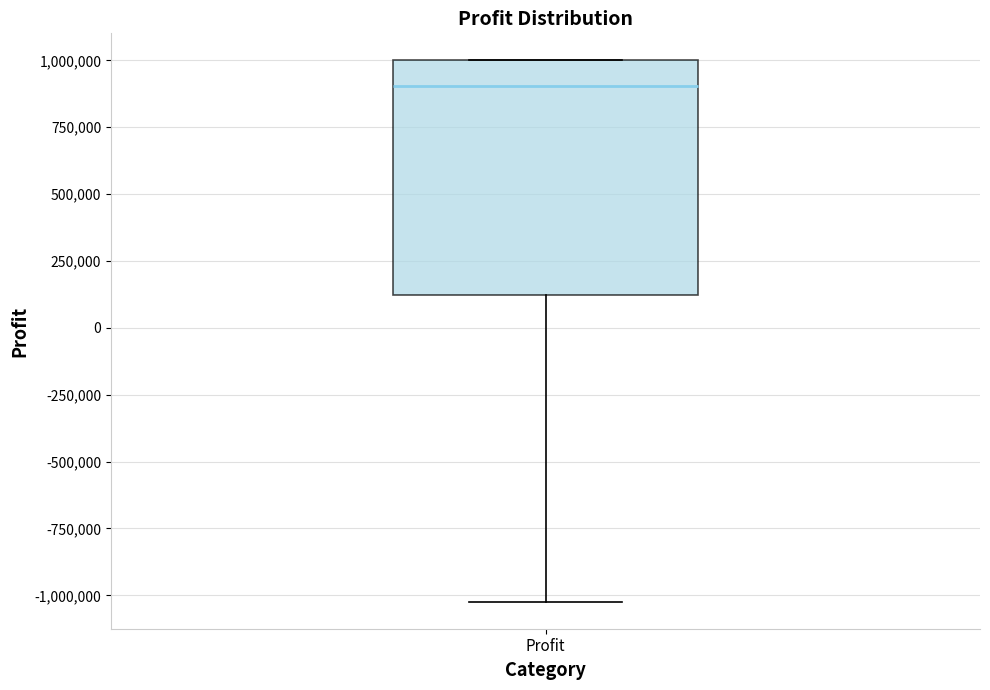

Where does the median line of the box for Profit sit on the y-axis? The values are not printed on the chart, so give them approximately, as read against the axis.

900000